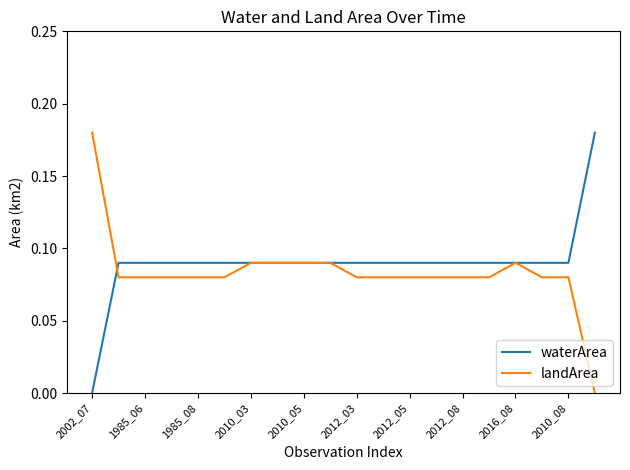

At which category does the chart reach its minimum across all series?

2002_07